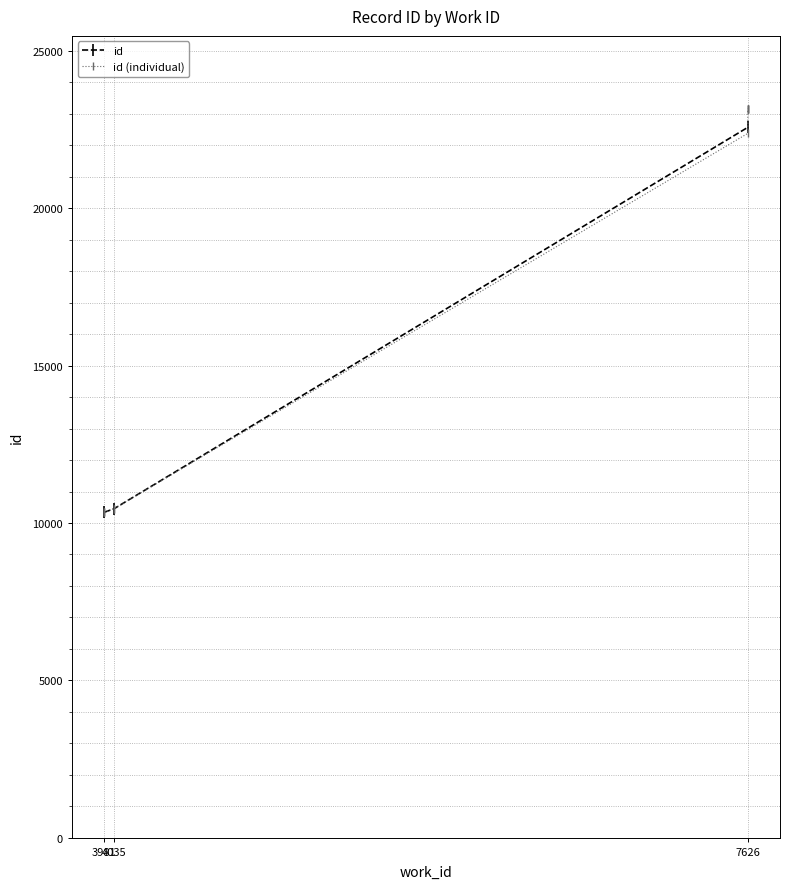

What is the change in value from 3981 to 7626?

+12822